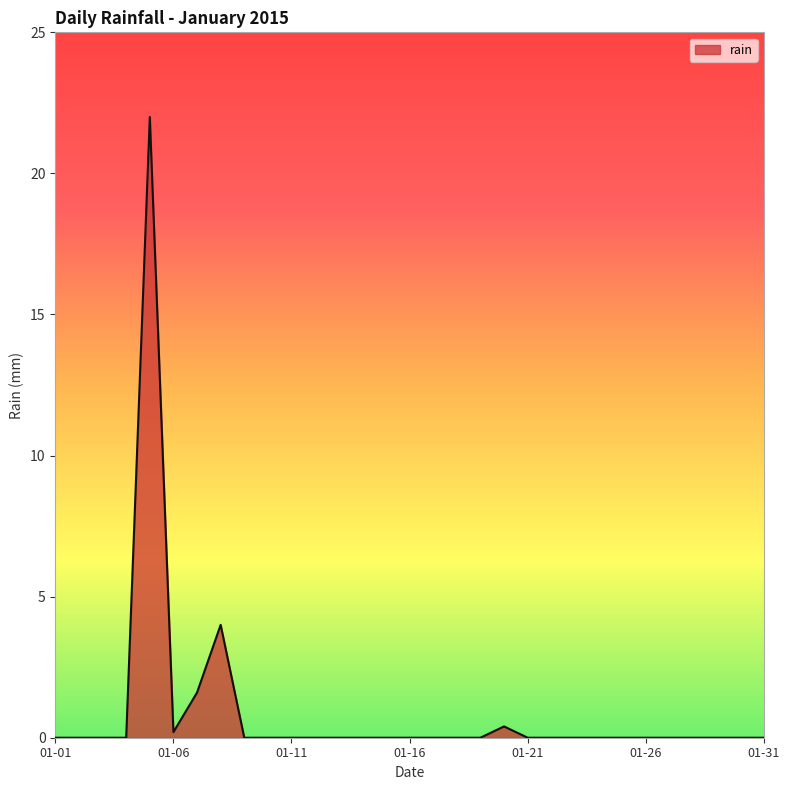

What is the difference between the maximum and minimum values?

22.0